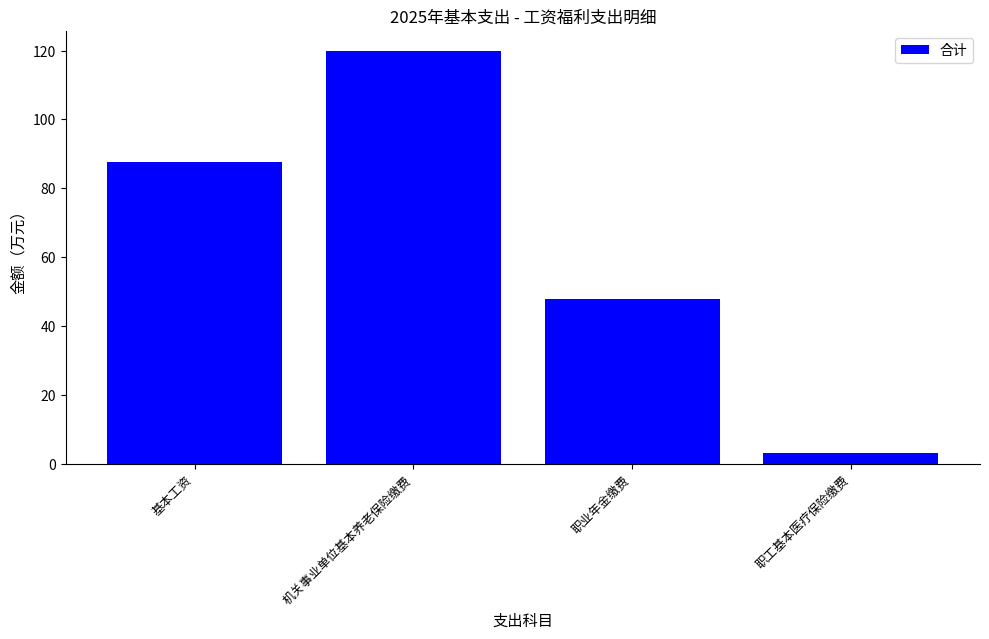

Reading left to right, what are all the values shown in this chart?

87.7	119.7	47.9	3.0